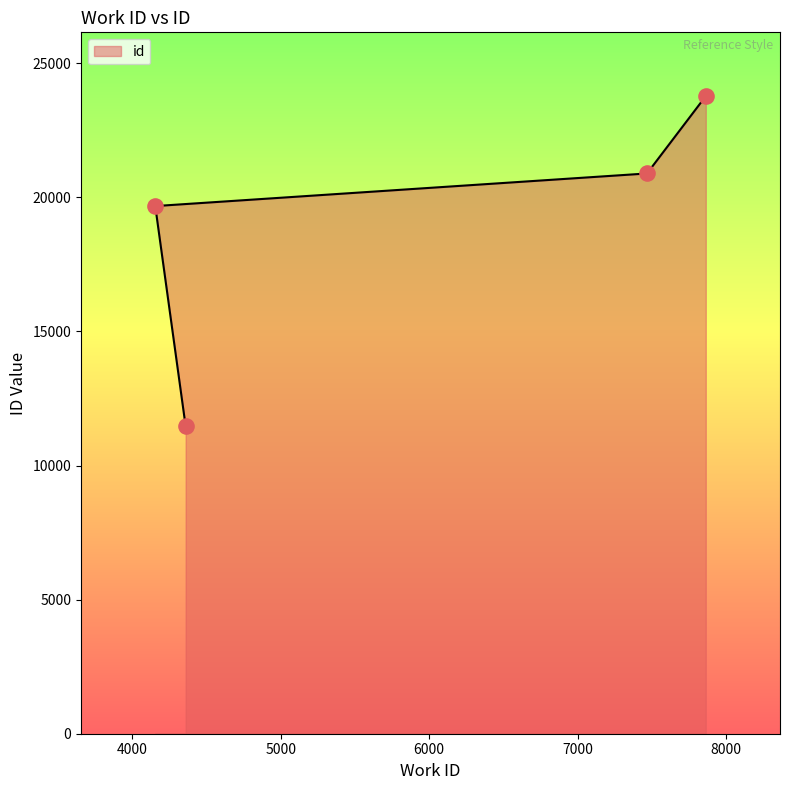

What is the change in value from 4155 to 7864?

+4101